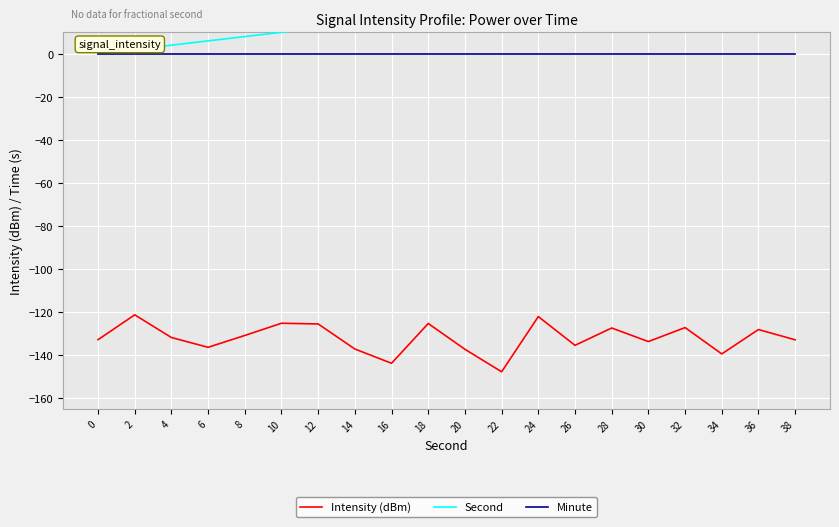

In Intensity (dBm), how many points are lower than both neighbors (excluding endpoints)?

6